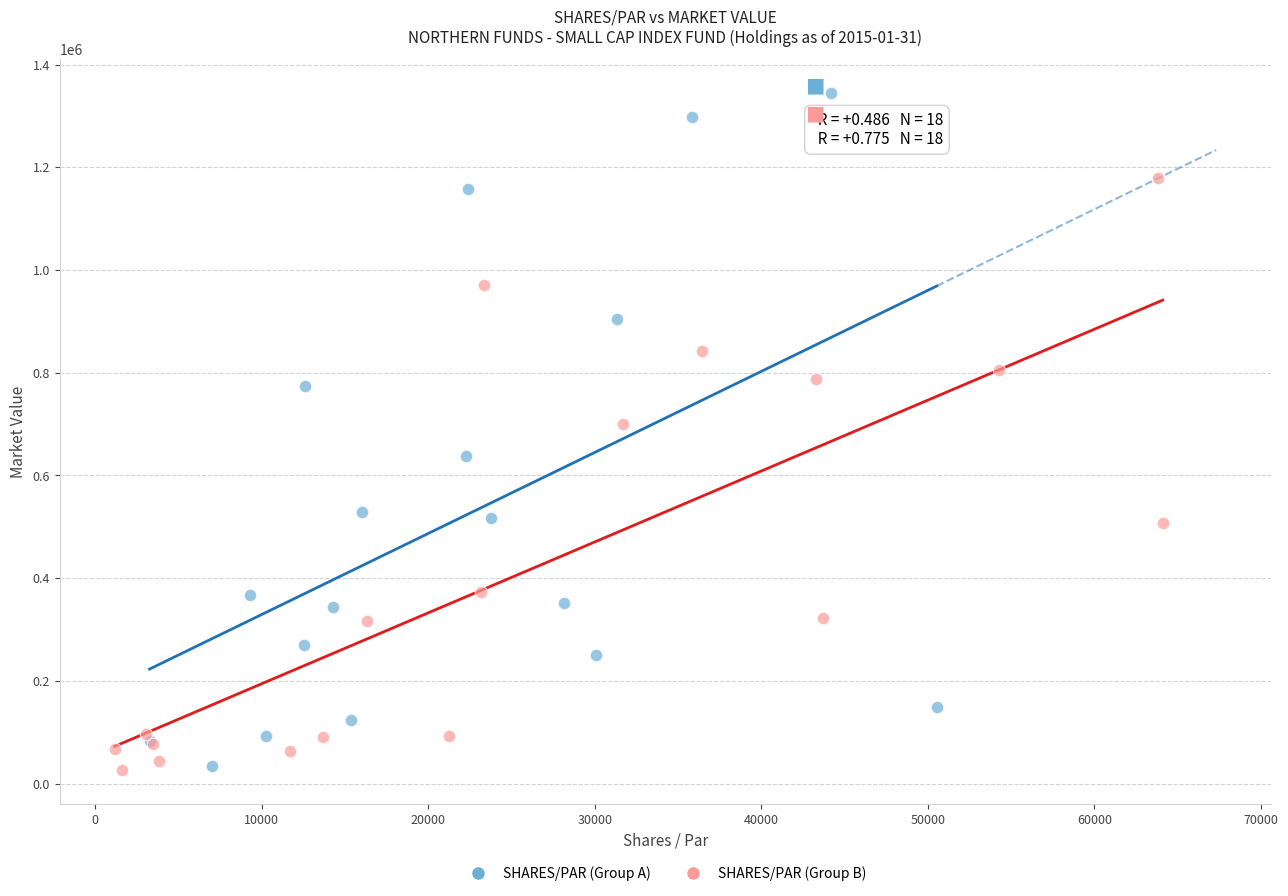

Which series reaches the maximum Y coordinate?

SHARES/PAR (Group A)